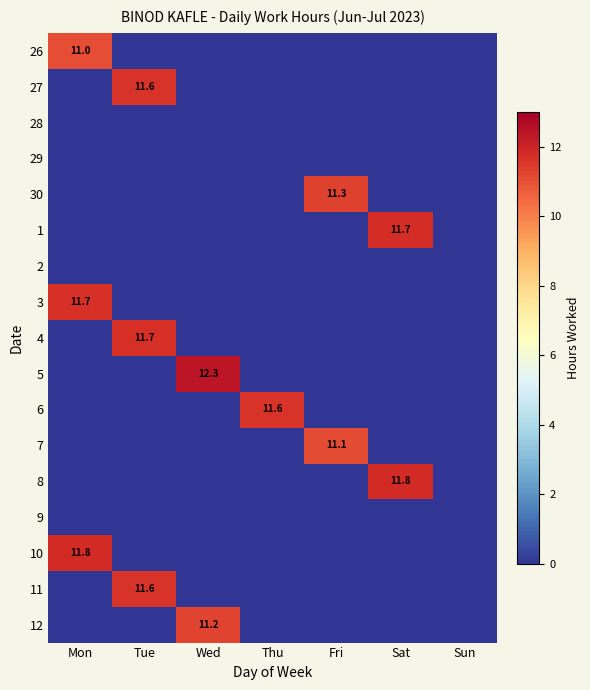

At which category is the sum across all series the highest?

Tue